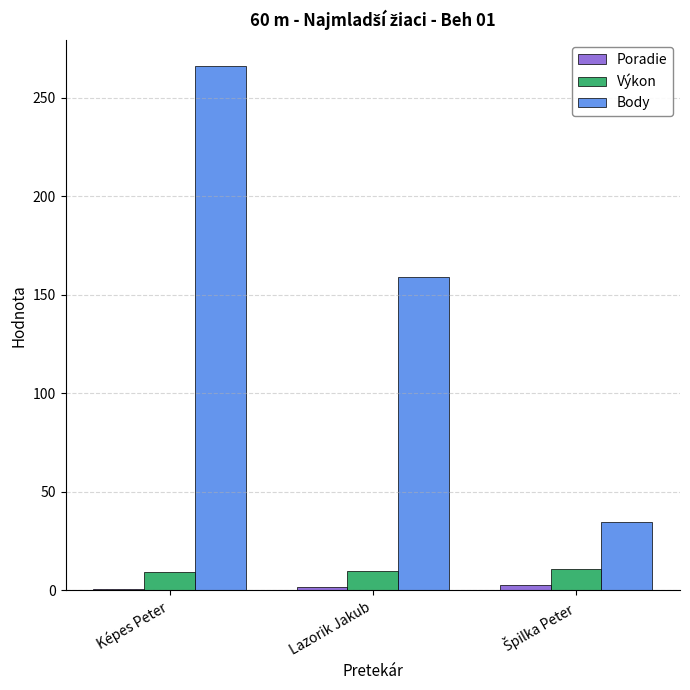

What is the difference between the Body values at Lazorik Jakub and Képes Peter?

107.0